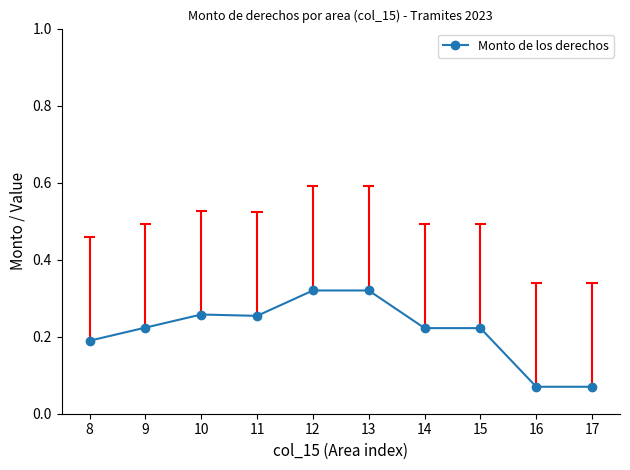

Where is the data nearest to the value 0?

16